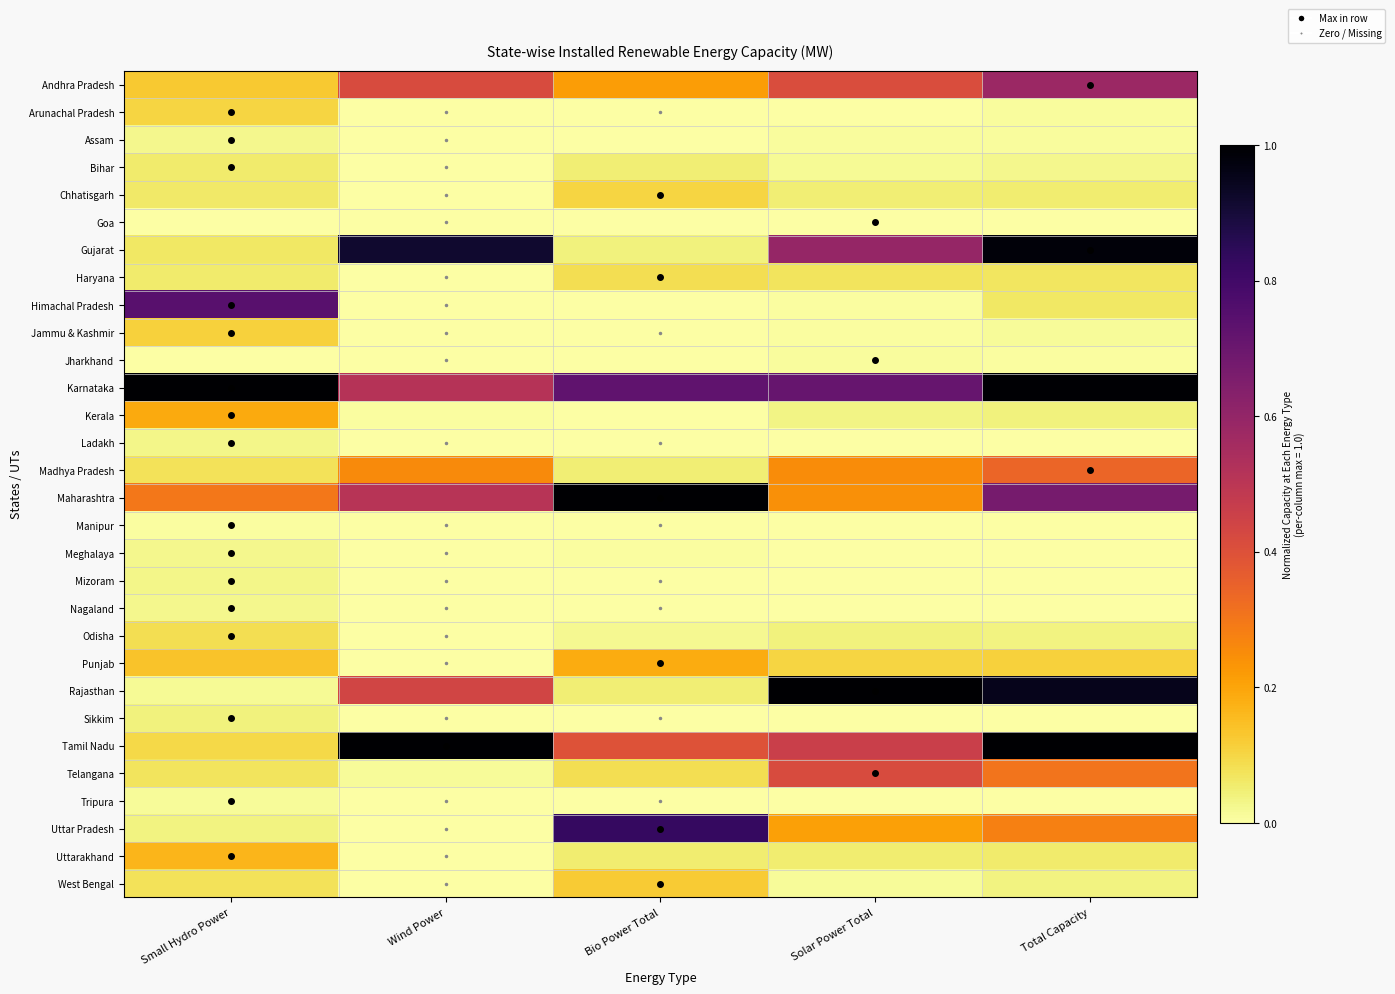

How many data points does each series have?

5